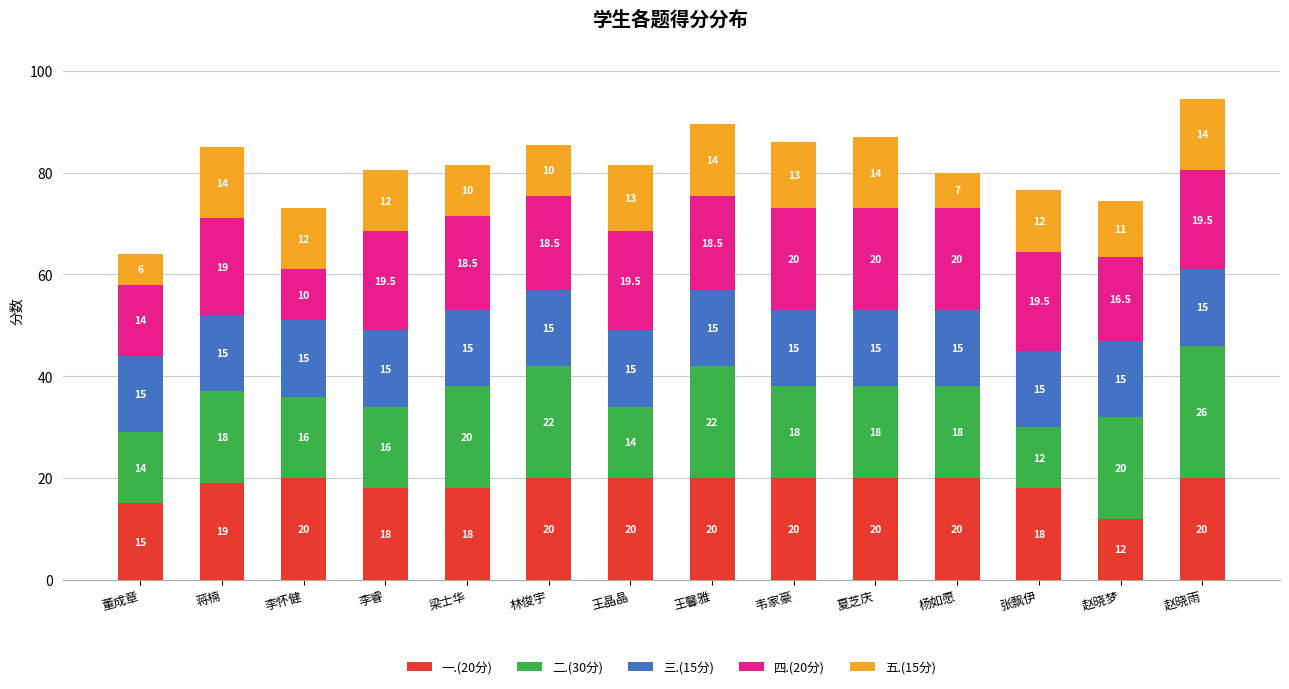

At which category is the sum across all series the highest?

赵晓雨